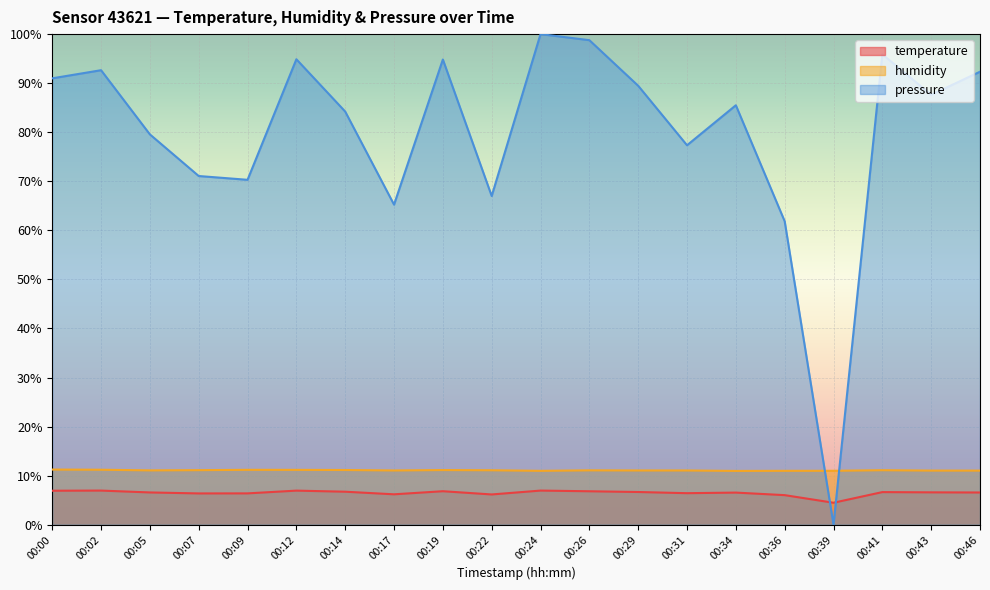

What is the greatest value displayed?

100.0